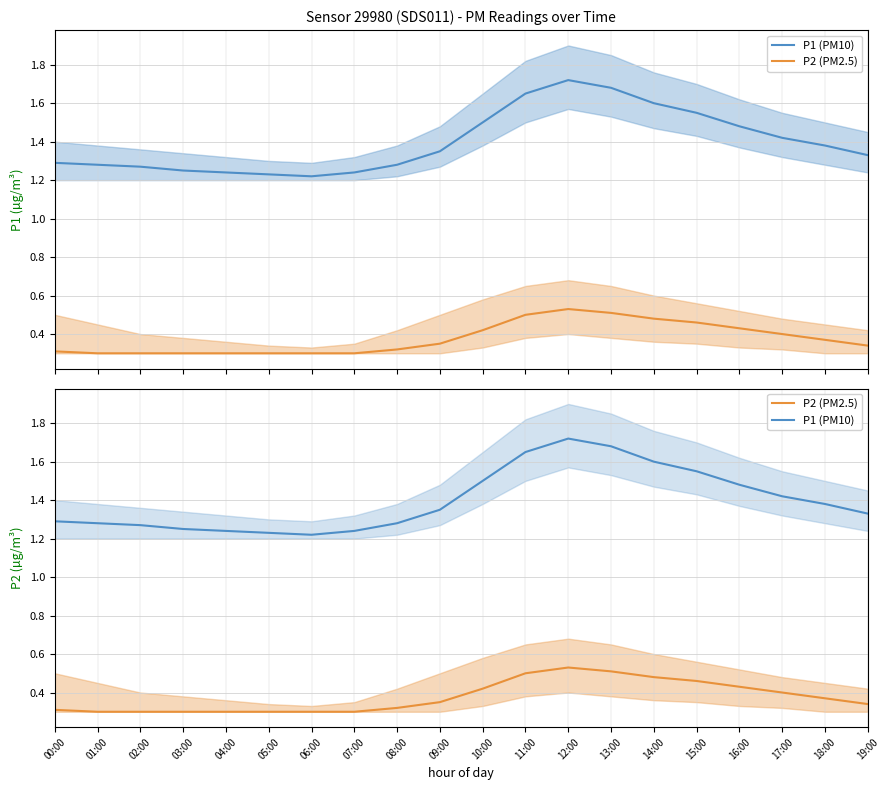

Which category has the highest value across all series?

12:00